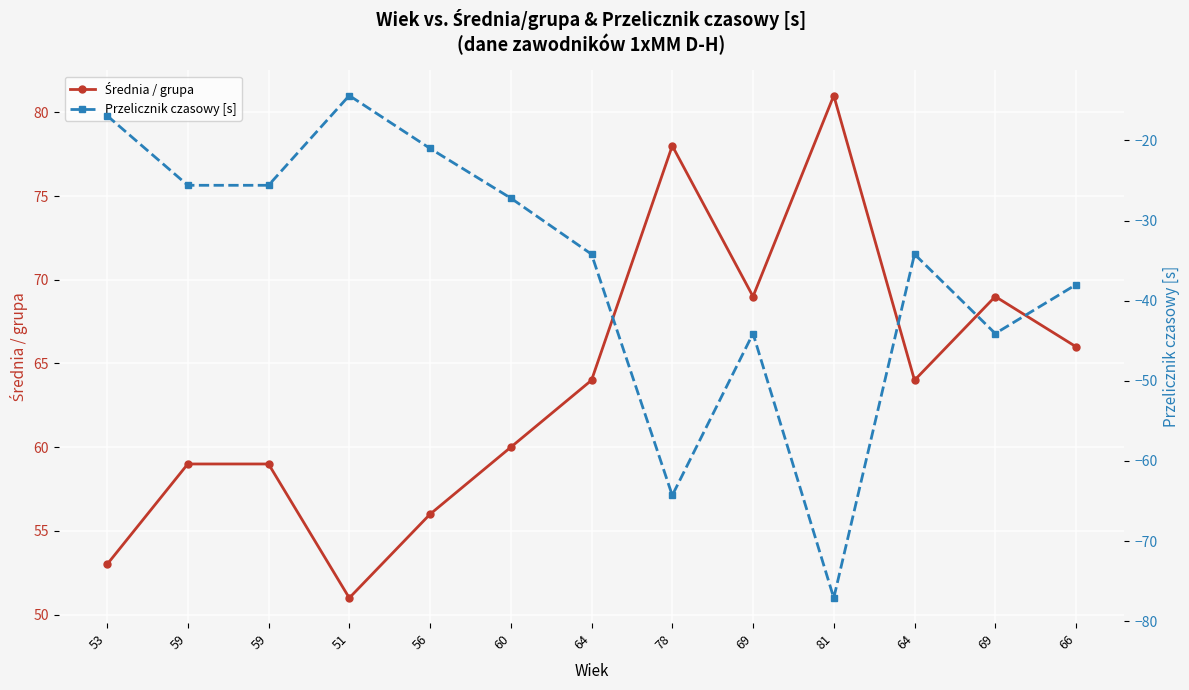

At how many categories does at least one series exceed 25?

13